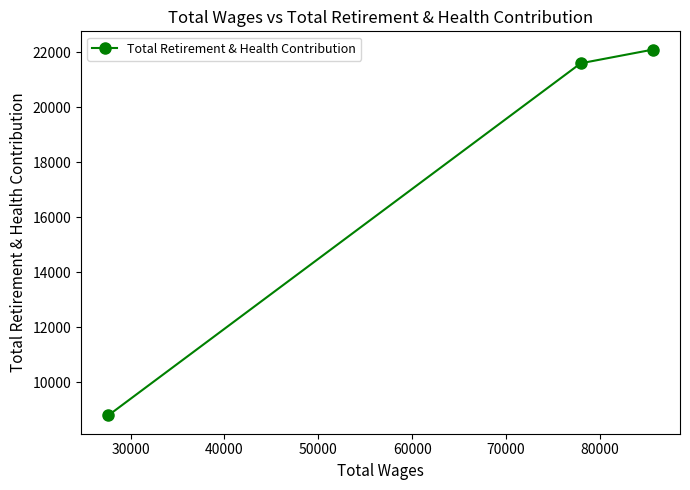

What is the greatest value displayed?

22095